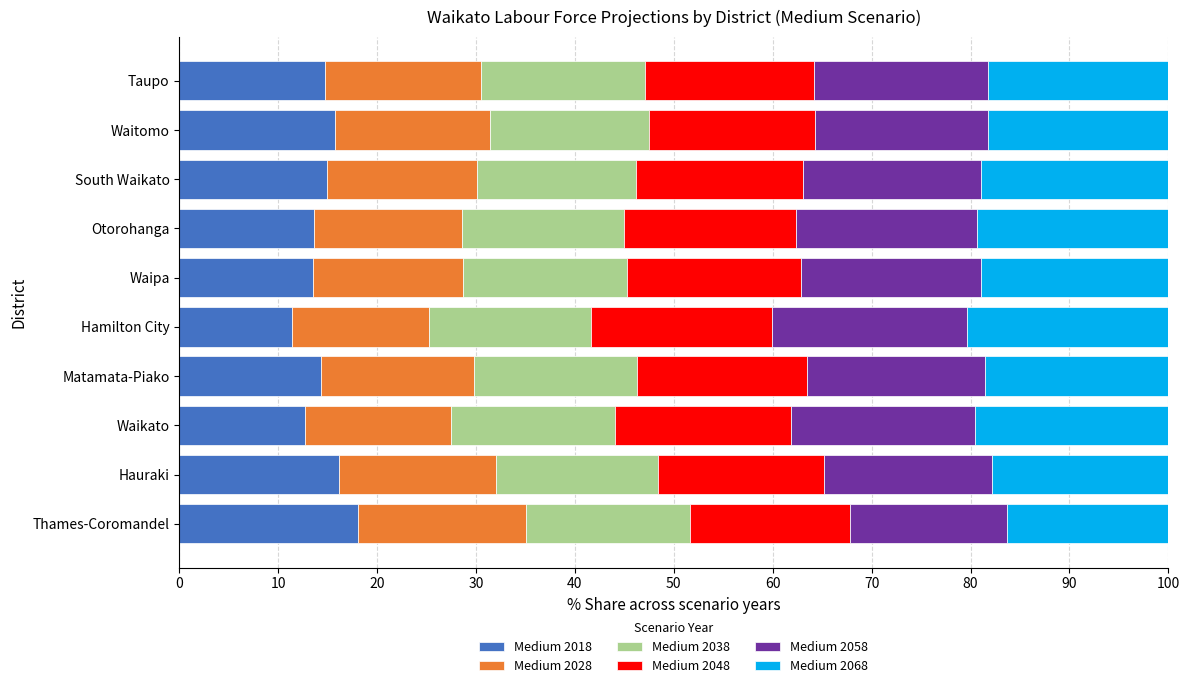

What is the maximum value for Medium 2018?

18.1